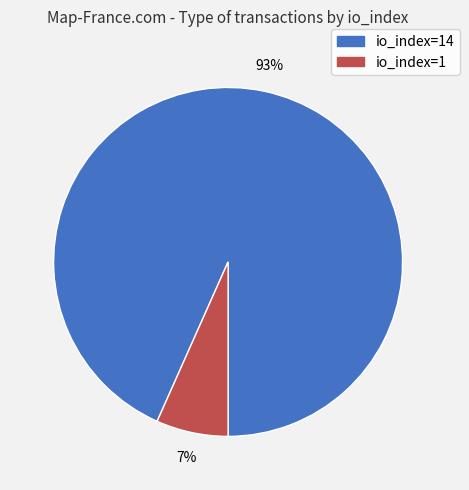

To the nearest percent, what is the average slice percentage?

50%